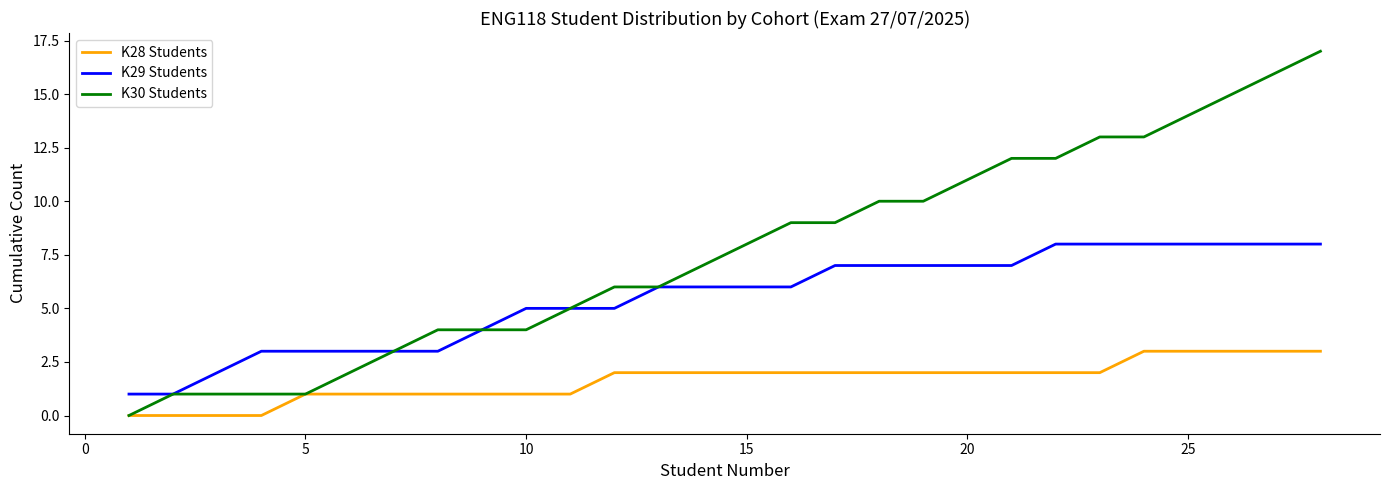

Reading right to left, what are all the values shown in this chart?

K28 Students: 3	3	3	3	3	2	2	2	2	2	2	2	2	2	2	2	2	1	1	1	1	1	1	1	0	0	0	0
K29 Students: 8	8	8	8	8	8	8	7	7	7	7	7	6	6	6	6	5	5	5	4	3	3	3	3	3	2	1	1
K30 Students: 17	16	15	14	13	13	12	12	11	10	10	9	9	8	7	6	6	5	4	4	4	3	2	1	1	1	1	0